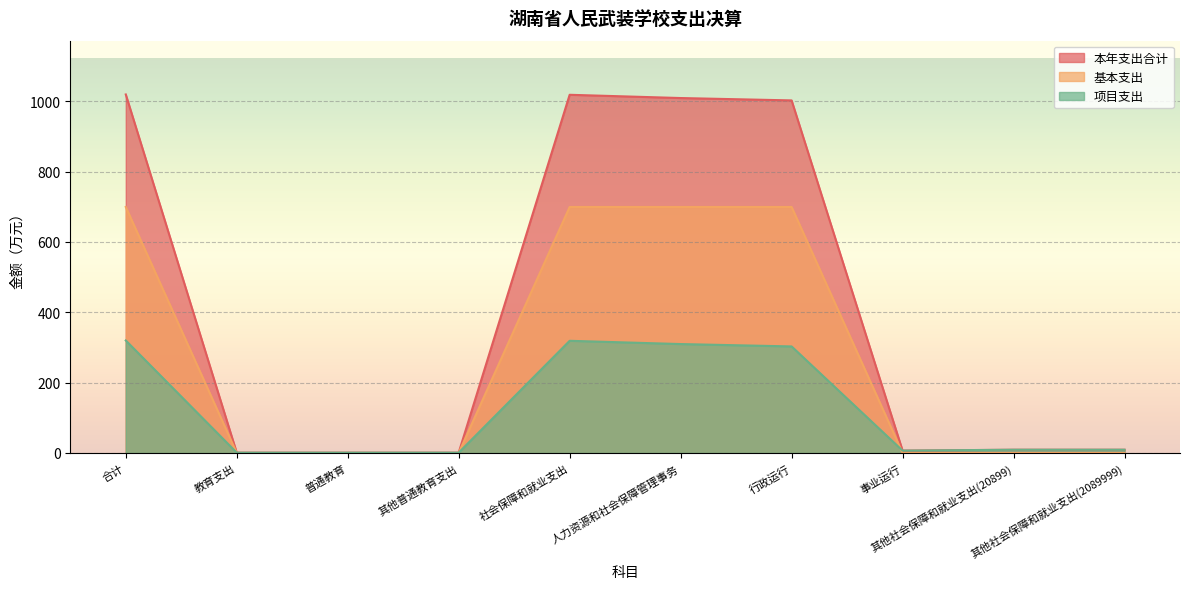

What is the spread (max minus min) of values at 合计?

699.3